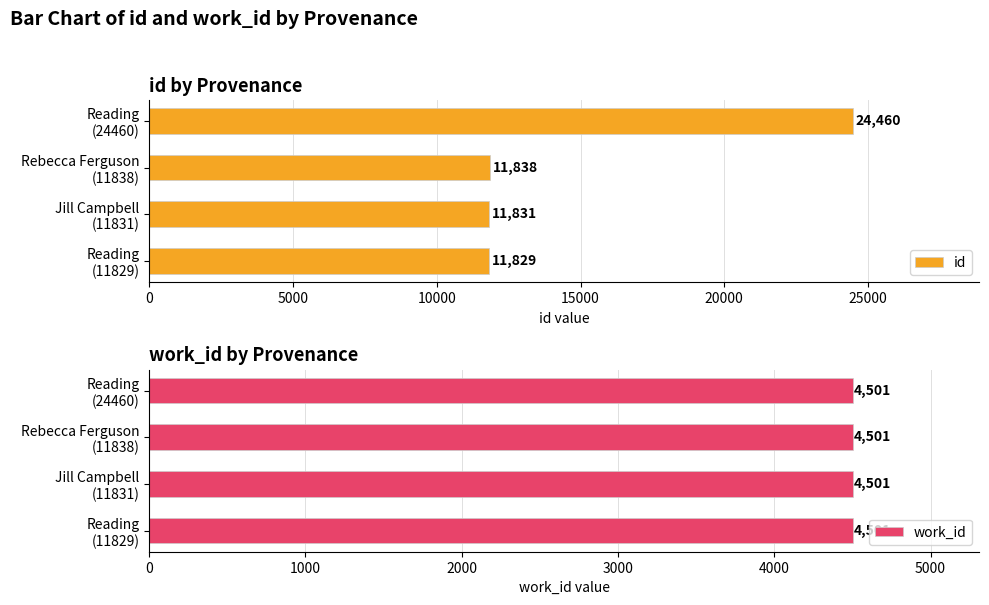

Rank the series by their average value, from highest to lowest.

id, work_id